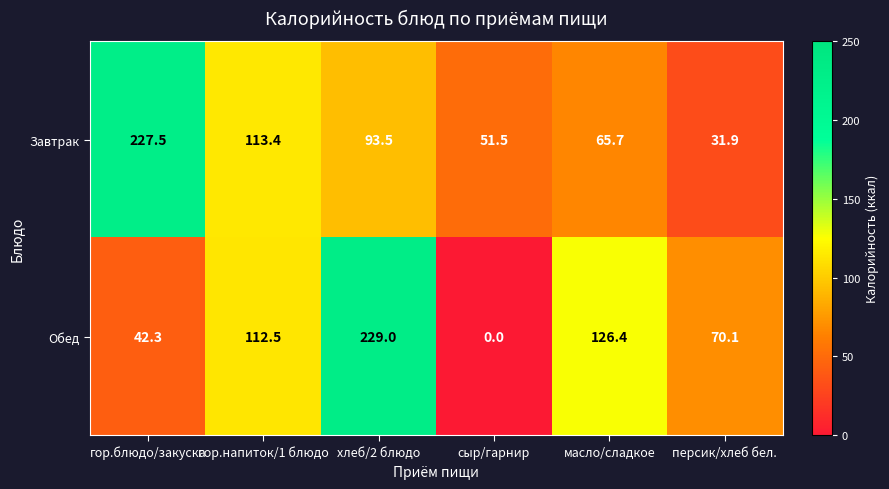

What is the sum of the Обед values at персик/хлеб бел. and гор.напиток/1 блюдо?

182.6